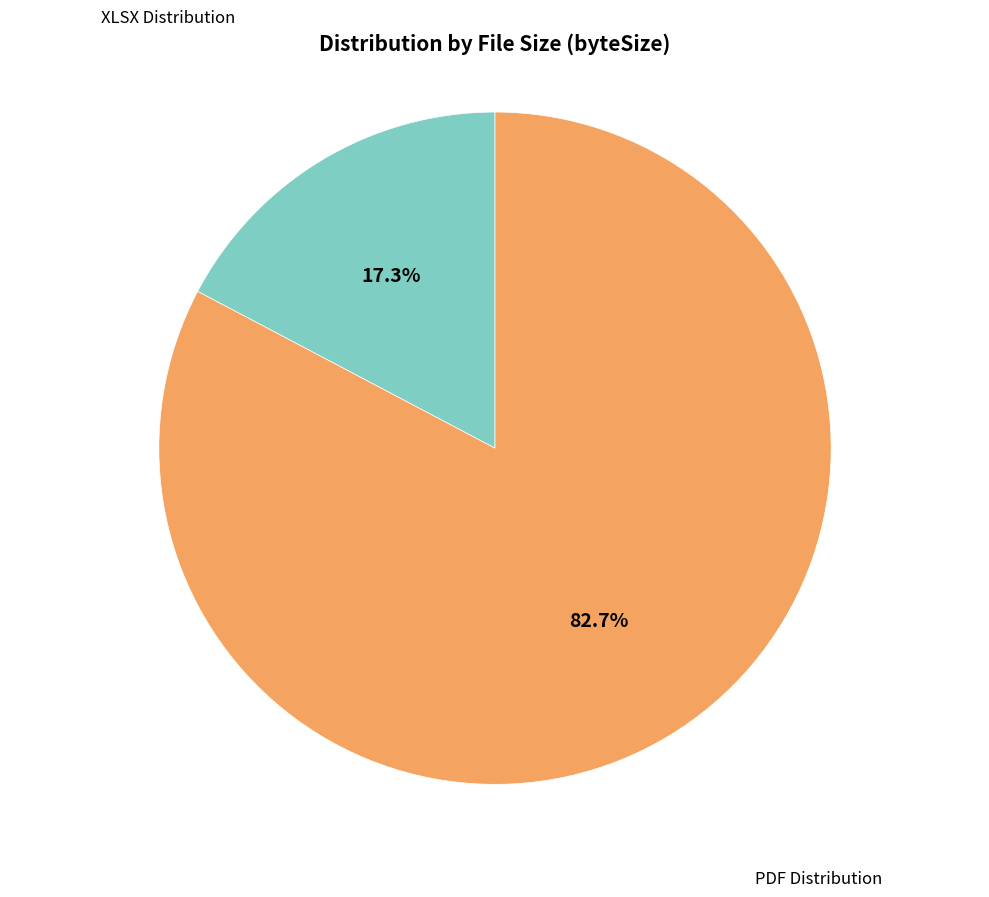

Does any single category account for the majority?

Yes